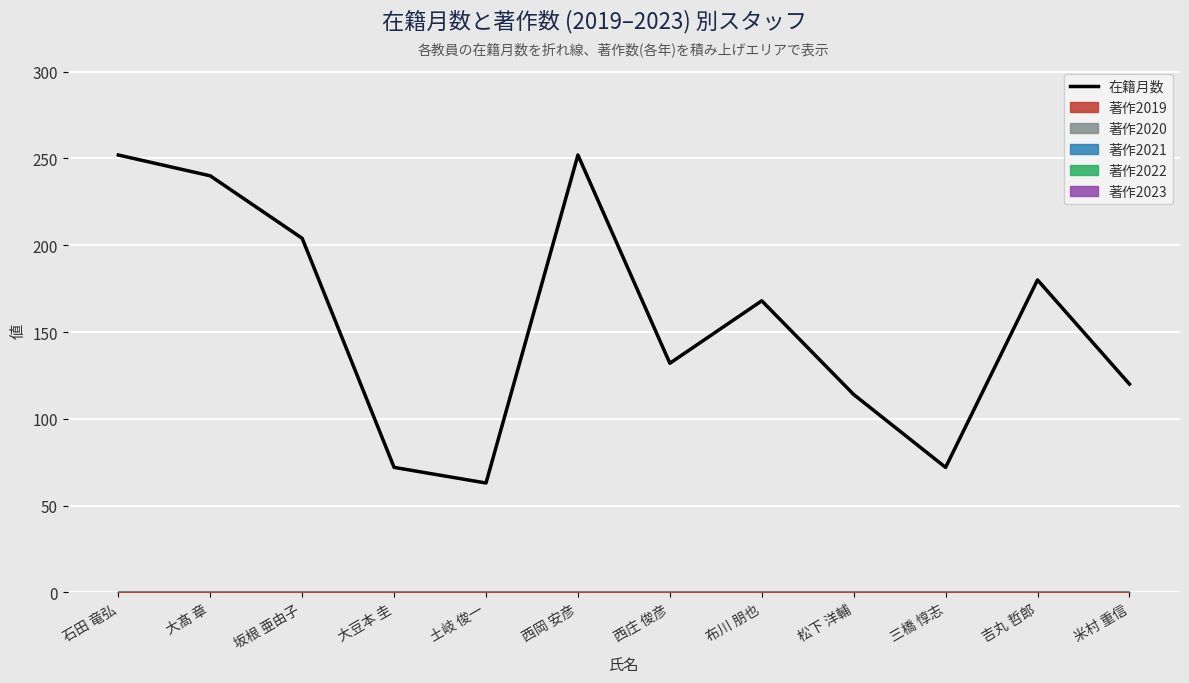

How many points are higher than both their immediate neighbors (excluding endpoints)?

3